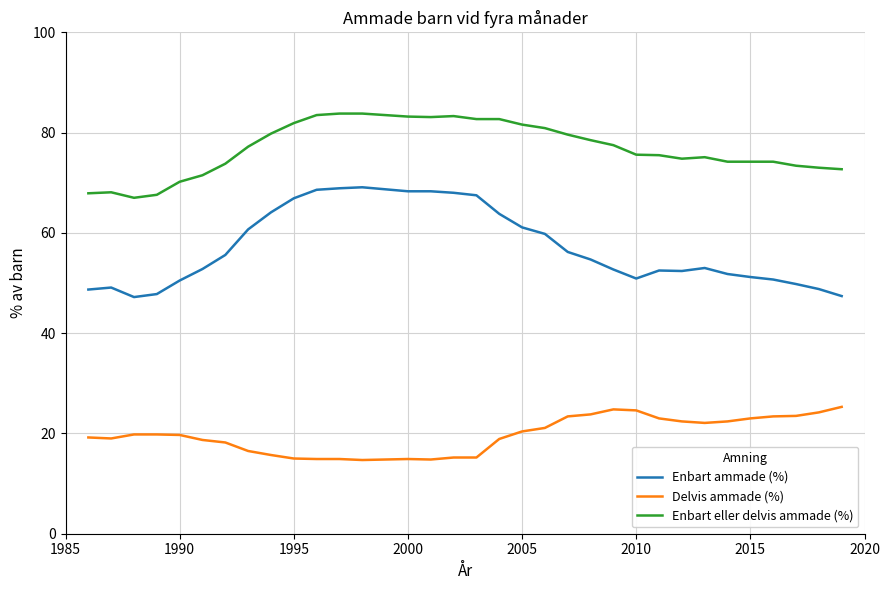

What is the minimum value shown in the chart?

14.7